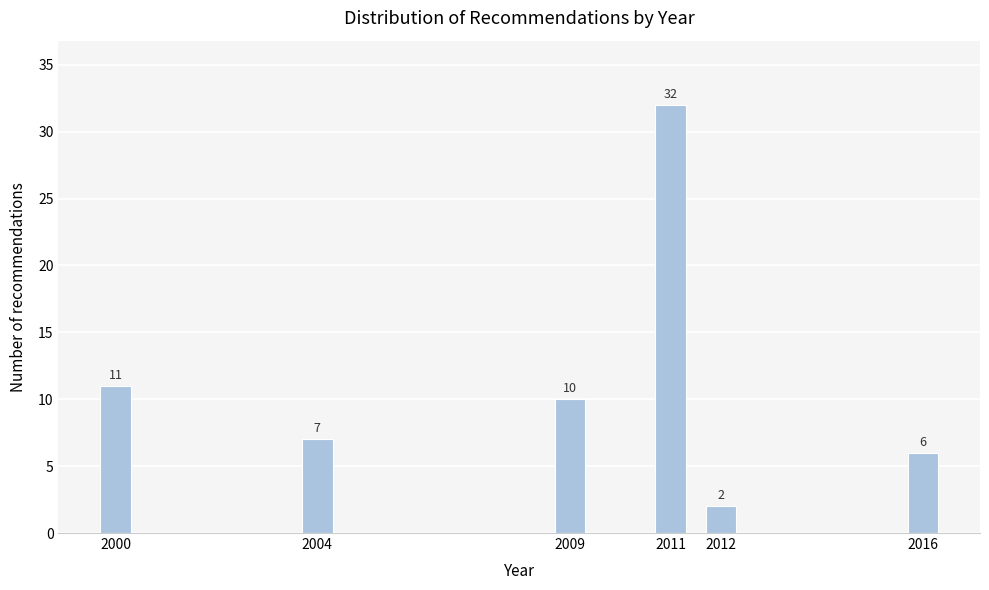

Reading left to right, extract all data points from this chart.

2000=11	2004=7	2009=10	2011=32	2012=2	2016=6